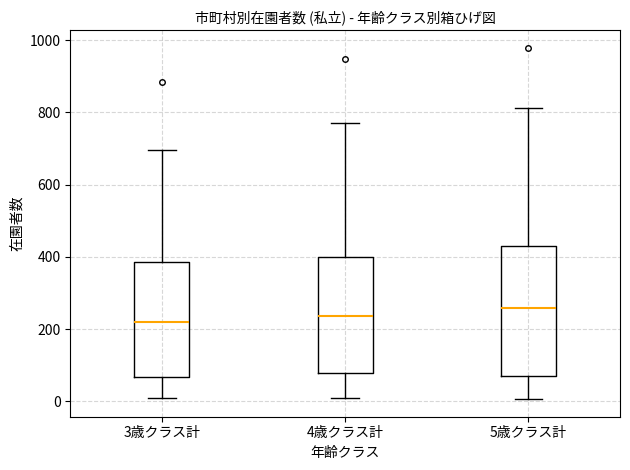

Reading left to right, read every box against the y-axis: the position of its median line, the range the box covers, and the ends of its whiskers. The values are not printed on the chart, so give them approximately, as read against the axis.

3歳クラス計: median 220, box 60 to 380, whiskers 20 to 700
4歳クラス計: median 240, box 80 to 400, whiskers 20 to 780
5歳クラス計: median 260, box 80 to 420, whiskers 0 to 820